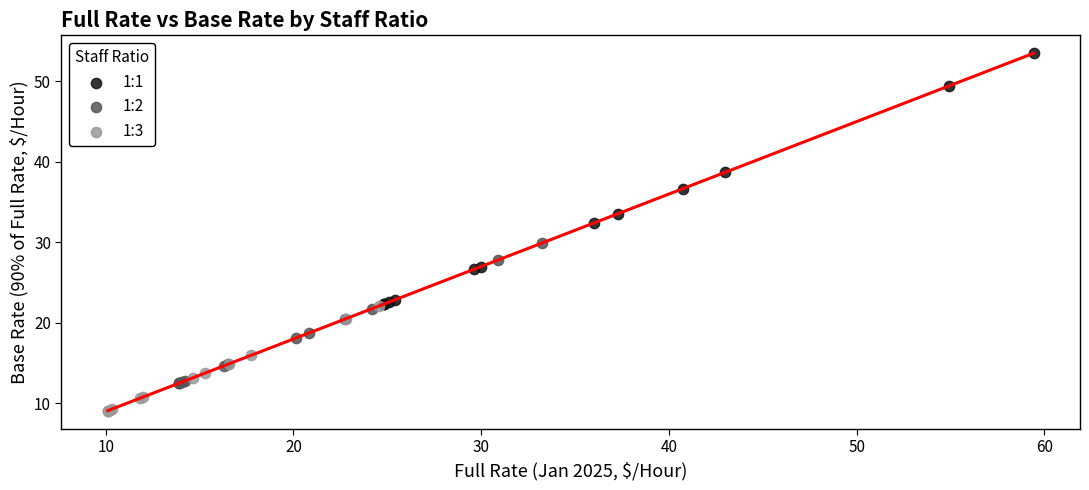

Which series has the widest spread of Y values?

1:1